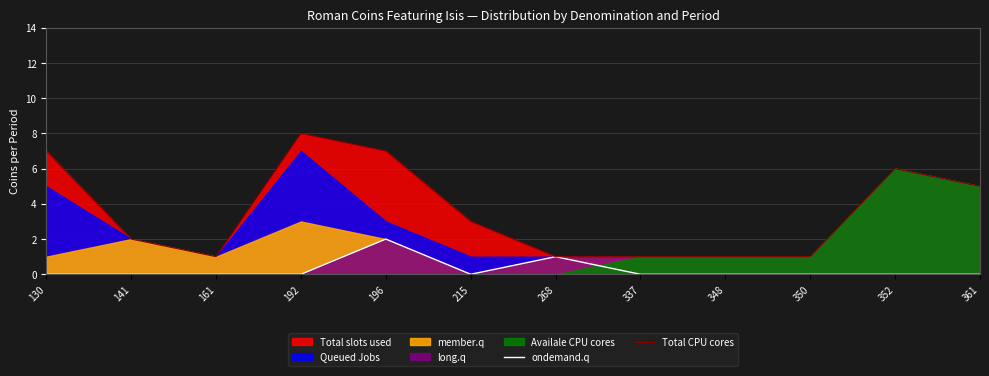

Is it true that ondemand.q equals -1 at 348?

False